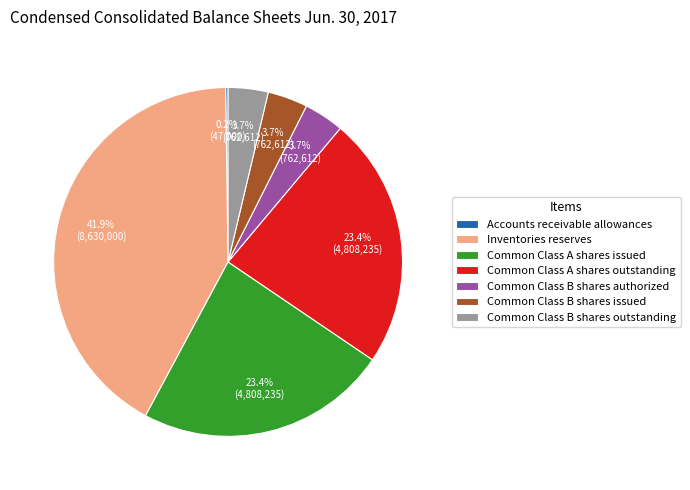

What percentage is NOT represented by Common Class A shares outstanding?

76.6%